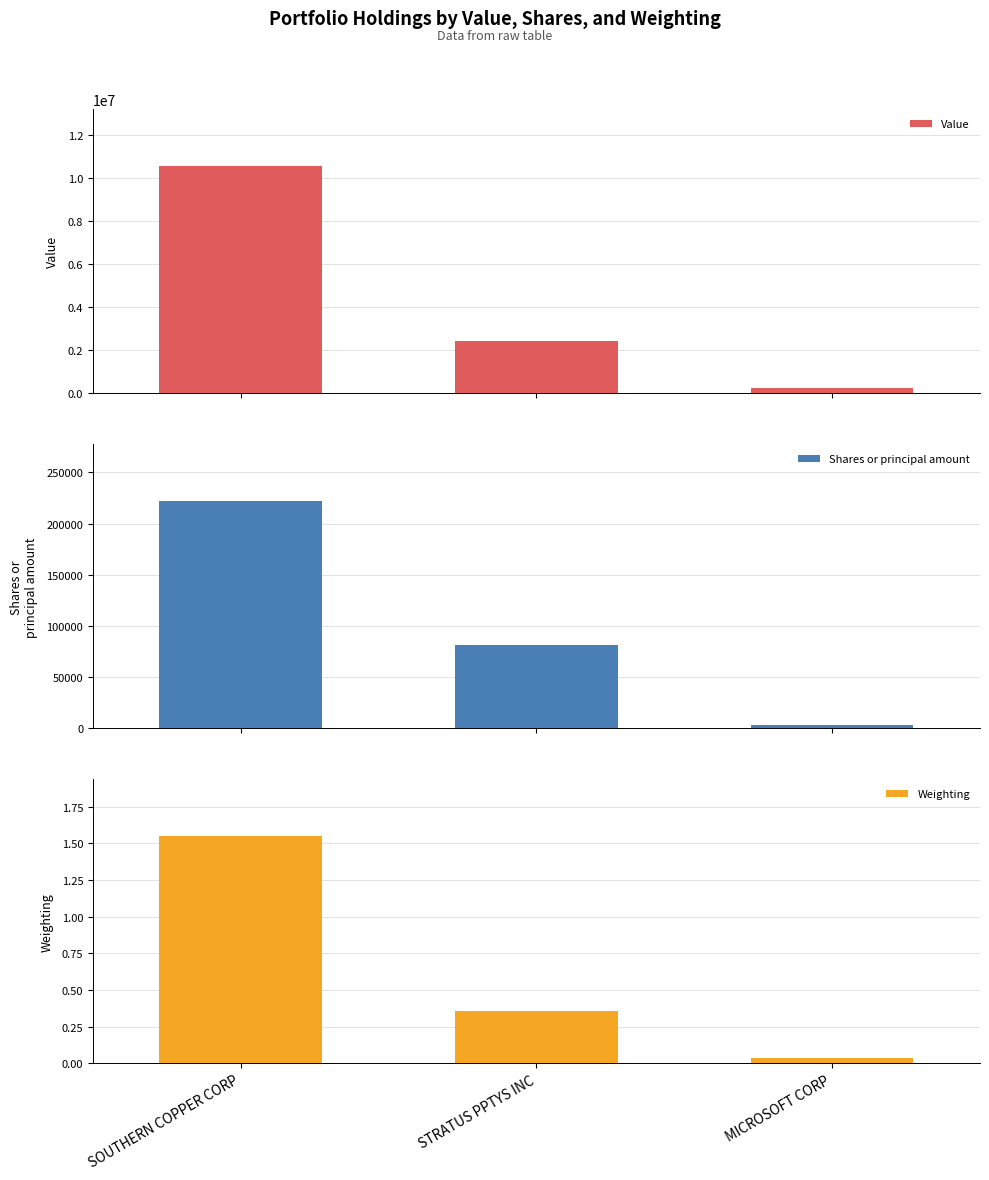

What is the sum of the Shares or principal amount values at MICROSOFT CORP and SOUTHERN COPPER CORP?

225000.0